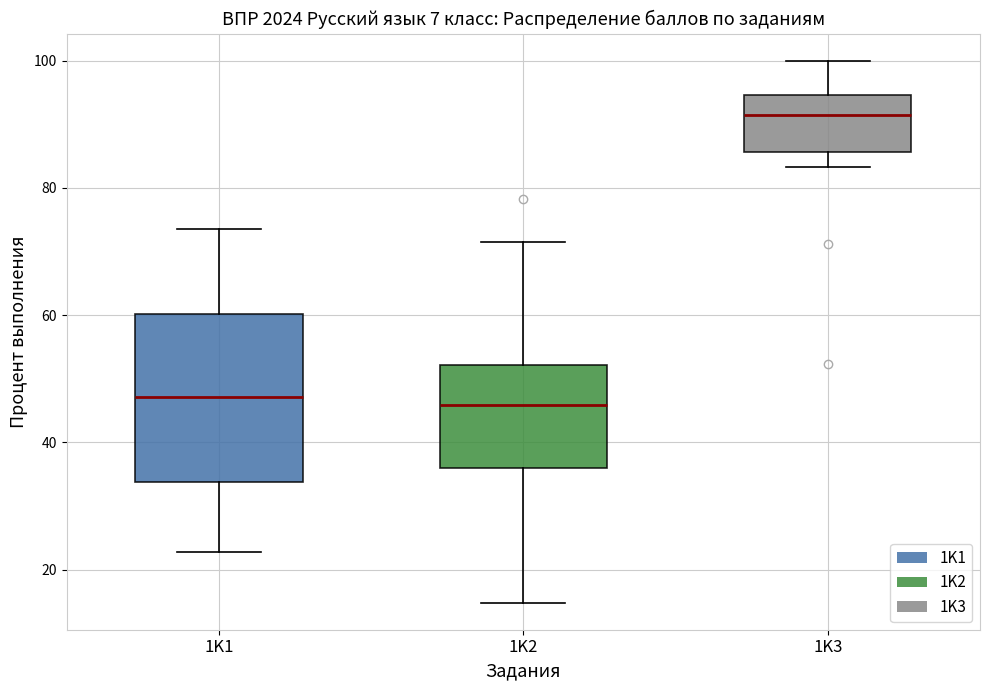

Which box's median line is the highest?

1K3